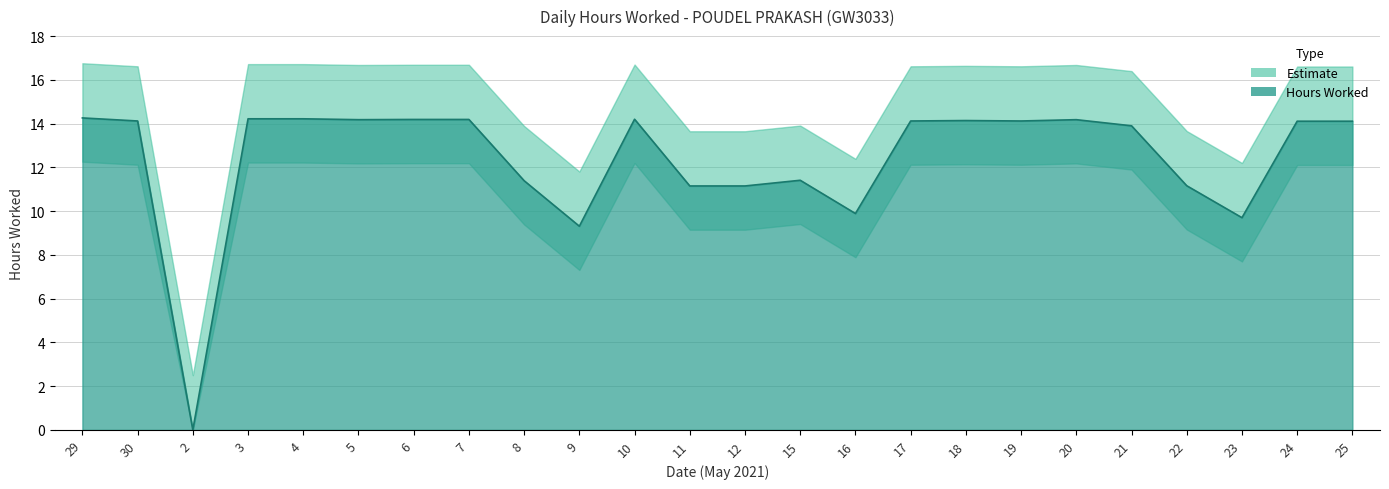

Reading left to right, what are all the values shown in this chart?

14.3	14.1	0.0	14.2	14.2	14.2	14.2	14.2	11.4	9.3	14.2	11.2	11.2	11.4	9.9	14.1	14.1	14.1	14.2	13.9	11.2	9.7	14.1	14.1